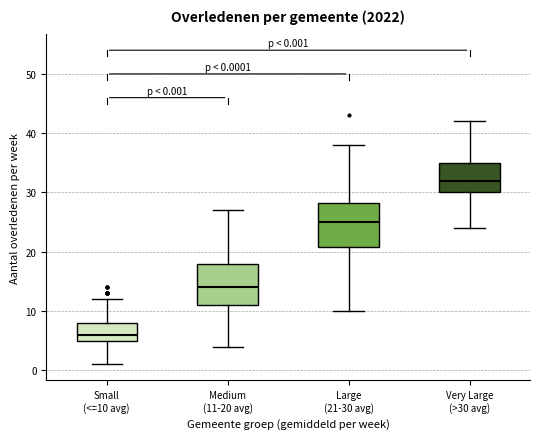

Which box's median line is the highest?

Very Large (>30 avg)